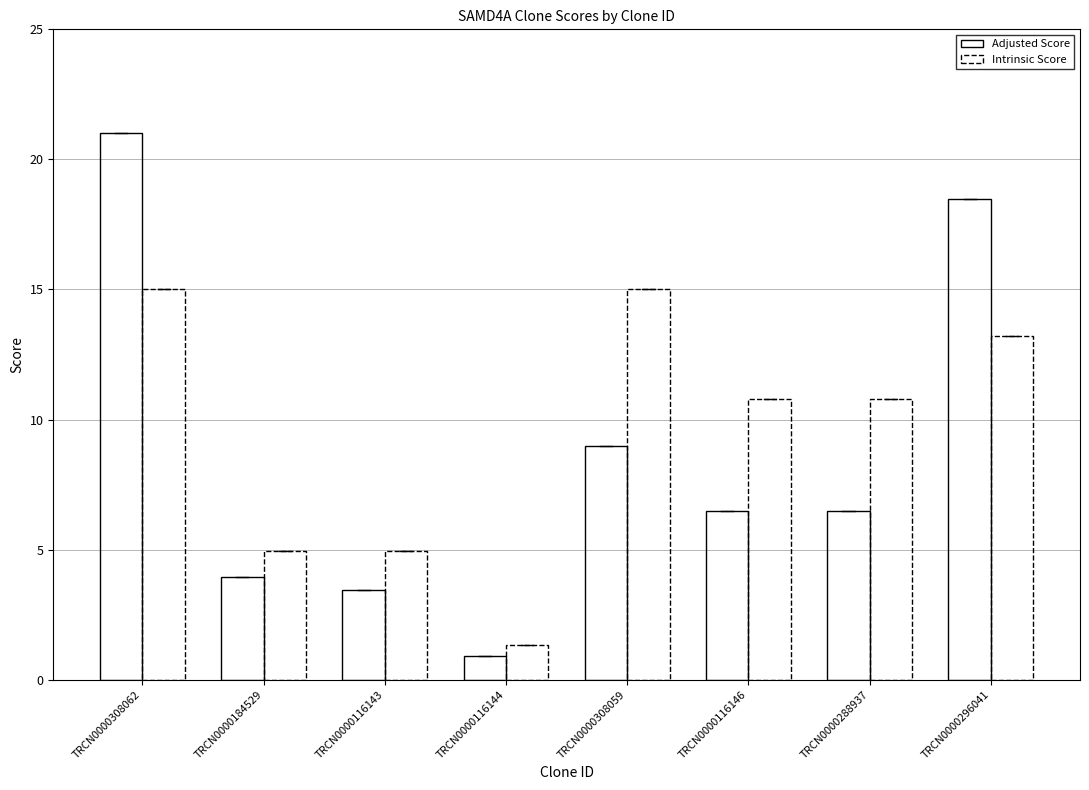

How many bars are there in each group?

2